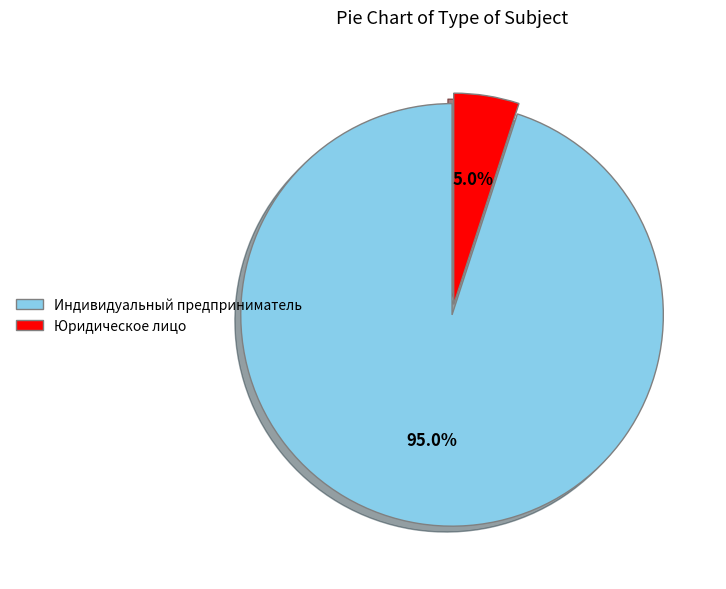

Which slice is the smallest?

Юридическое лицо